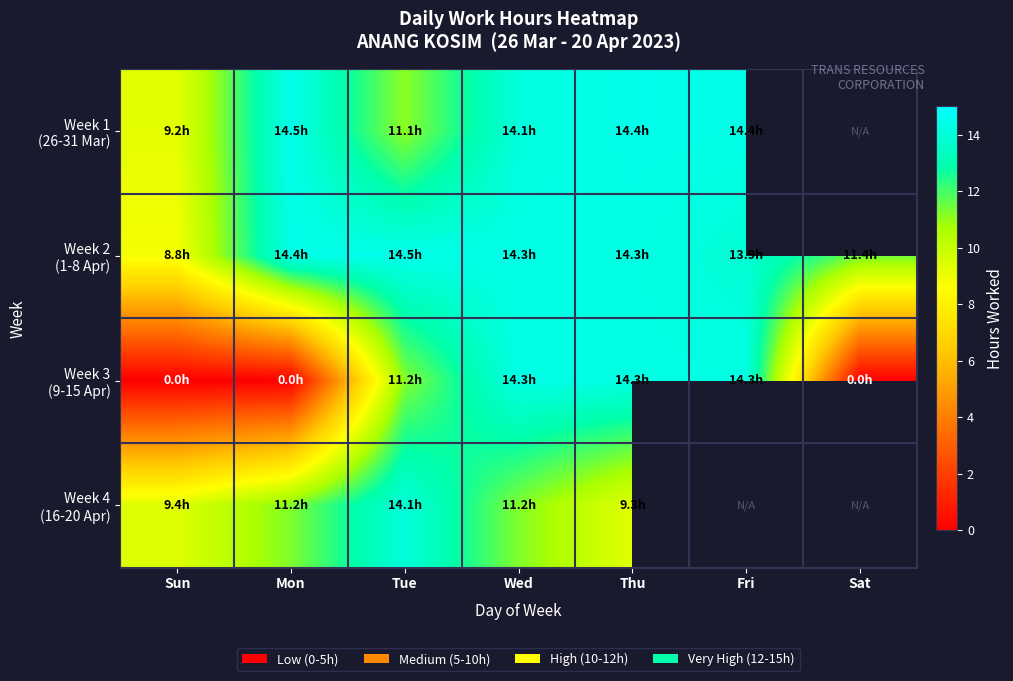

Which label corresponds to the smallest value in the chart?

Sun